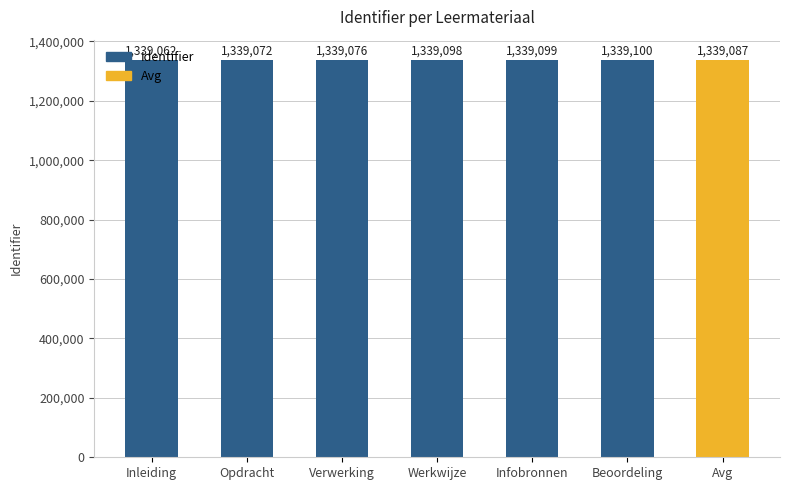

What is the change in value from Werkwijze to Infobronnen?

+1